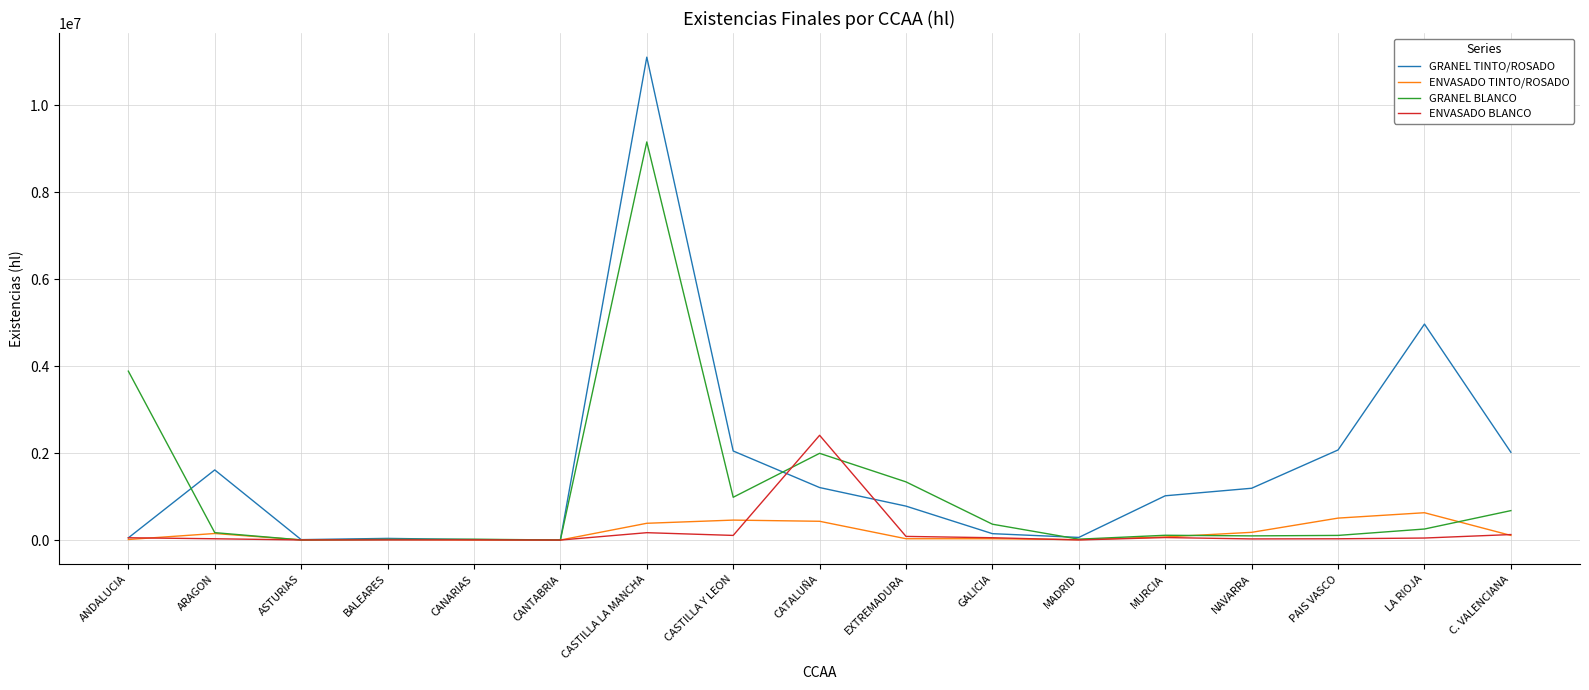

Is this an area chart (filled region under the line)?

No